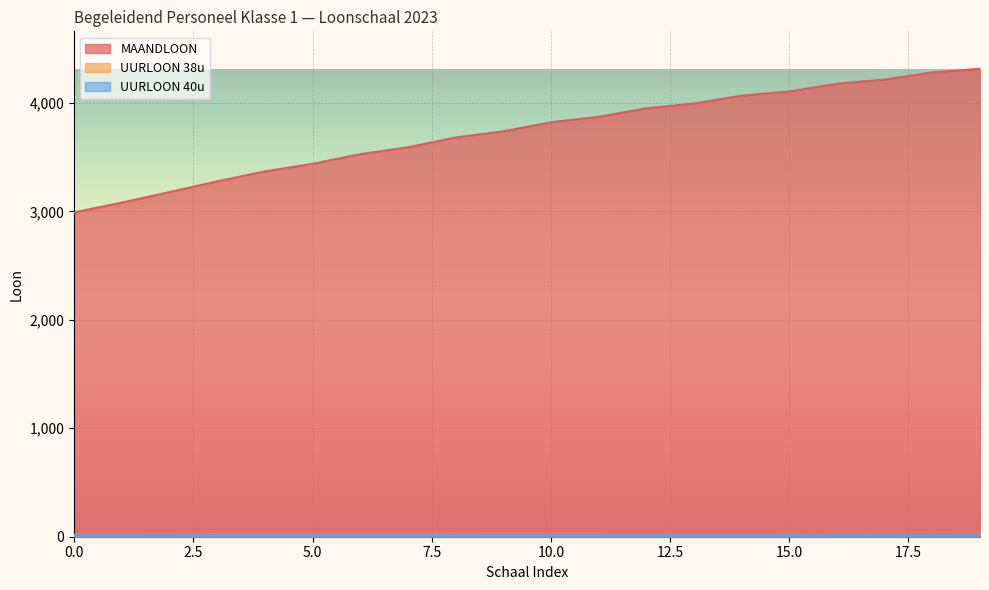

Where is UURLOON 40u nearest to the value 21?

8